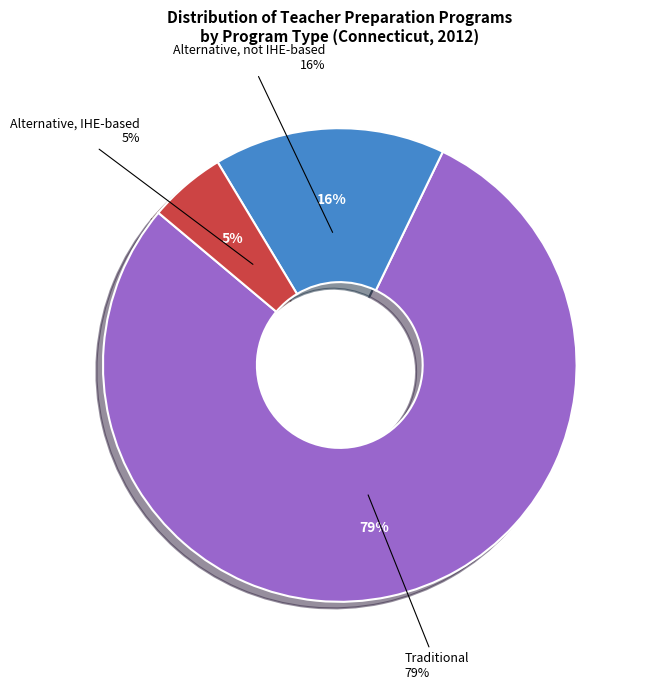

Is it true that Traditional is 69% of the pie?

False